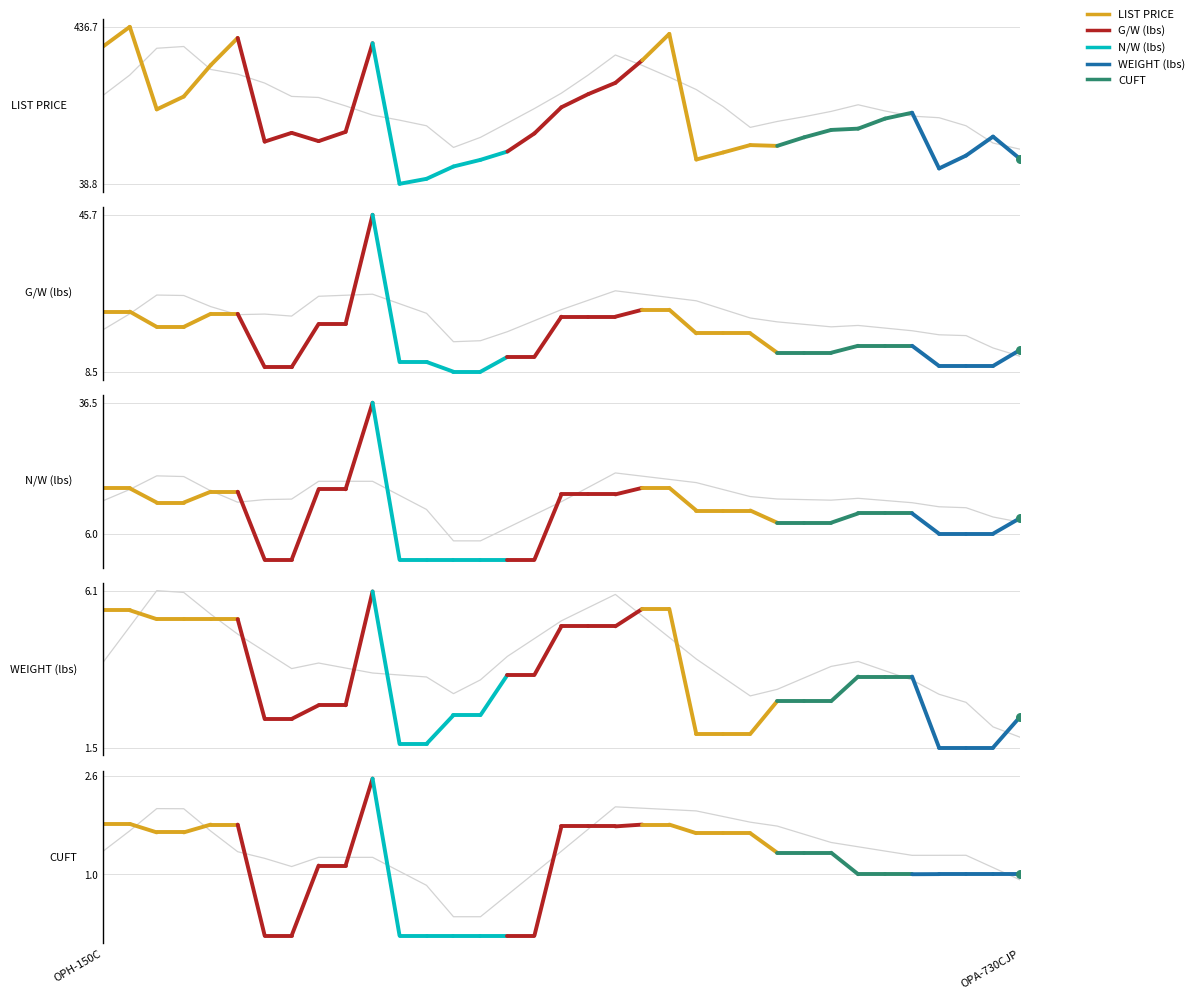

Which series has the largest Y range (max minus min)?

LIST PRICE